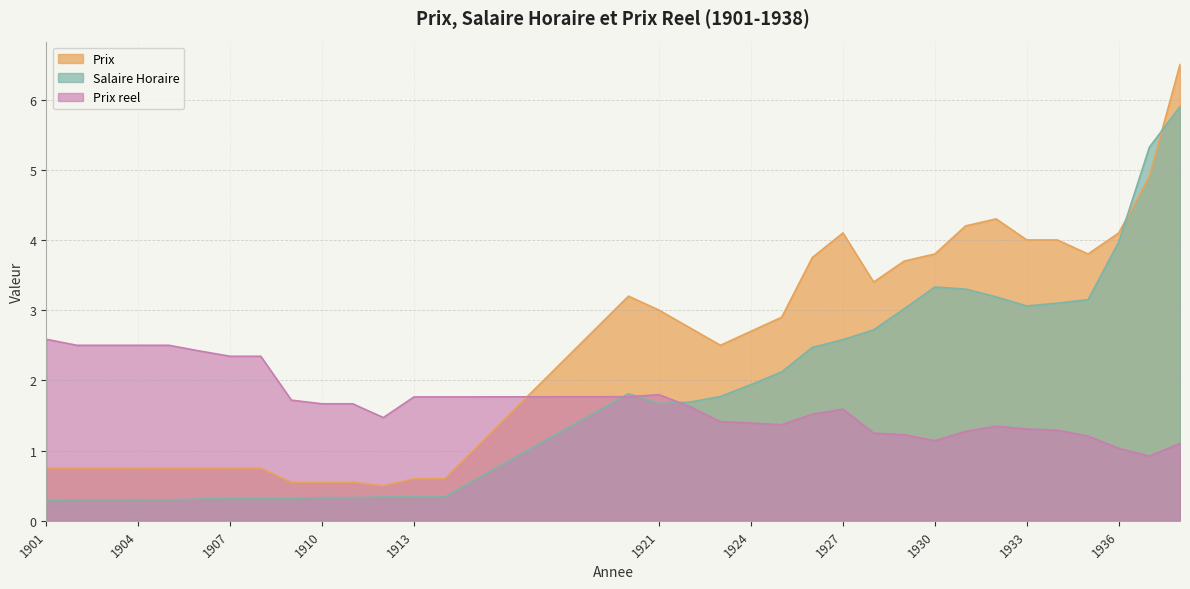

How many data points in Prix are less than 2?

14